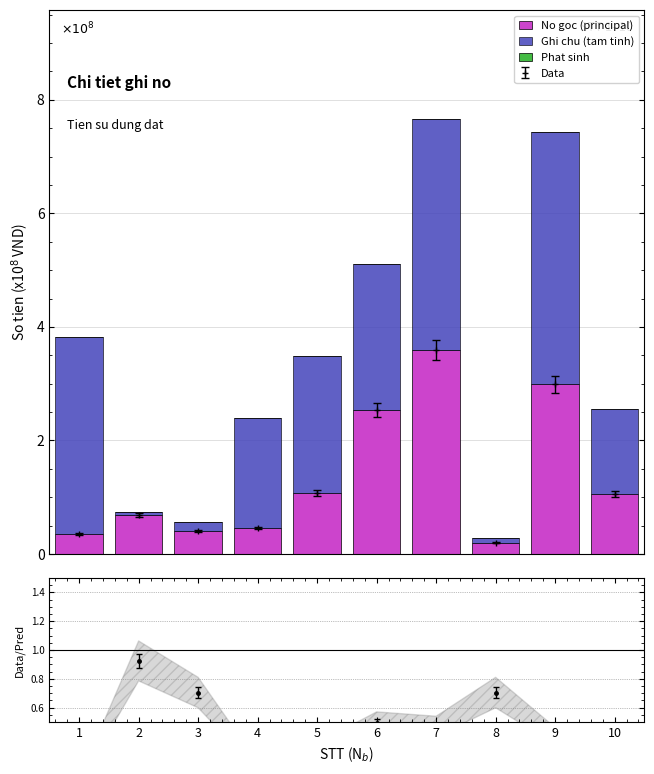

Is it true that No goc (principal) equals 0.2 at 1?

False